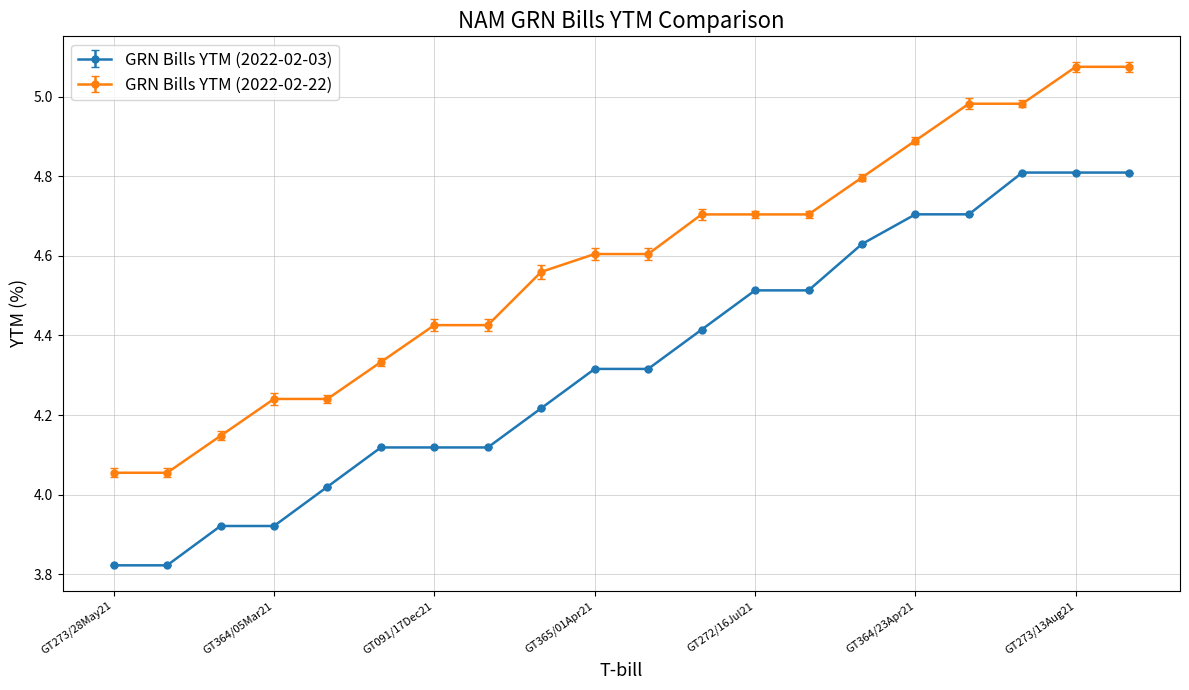

List the series in order of their peak value, lowest first.

GRN Bills YTM (2022-02-03), GRN Bills YTM (2022-02-22)